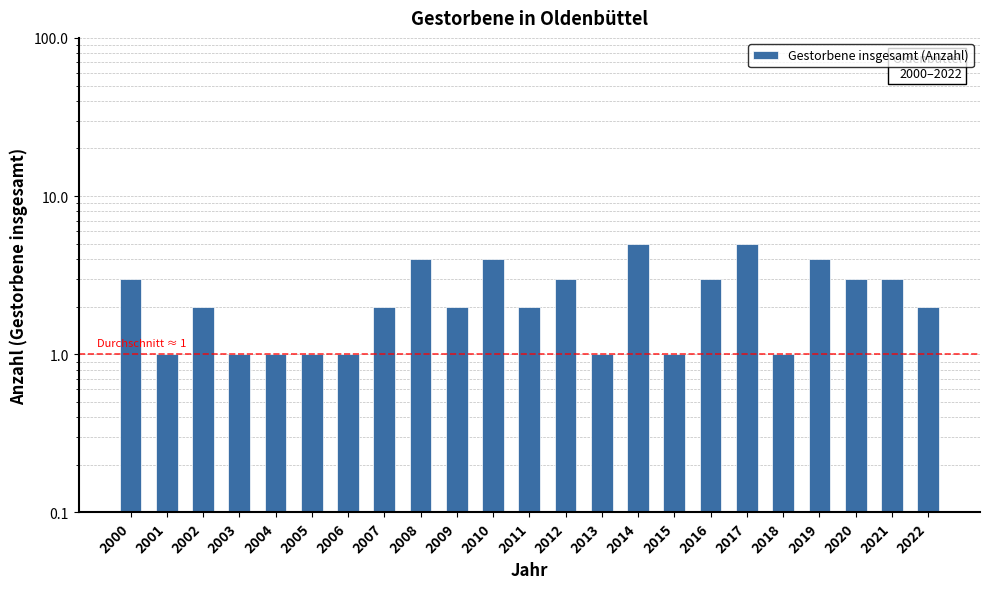

What is the difference between the maximum and second lowest values?

4